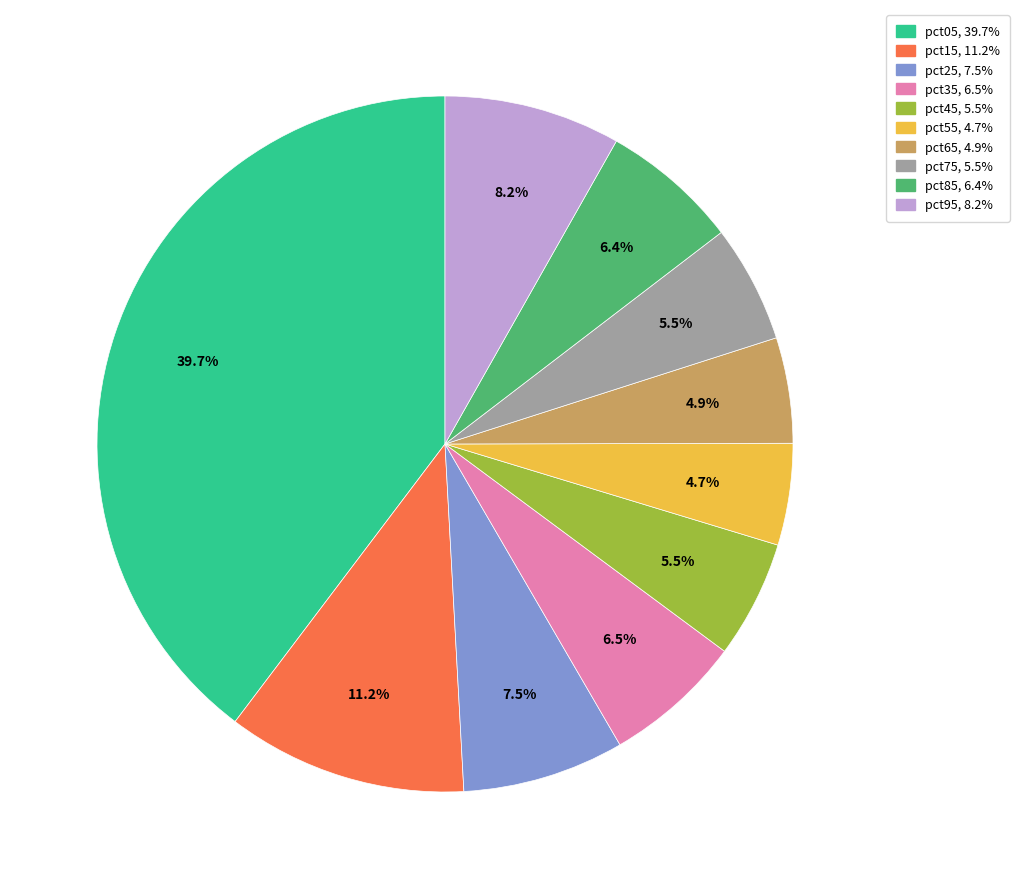

To the nearest percent, what percentage of the pie is pct65?

5%